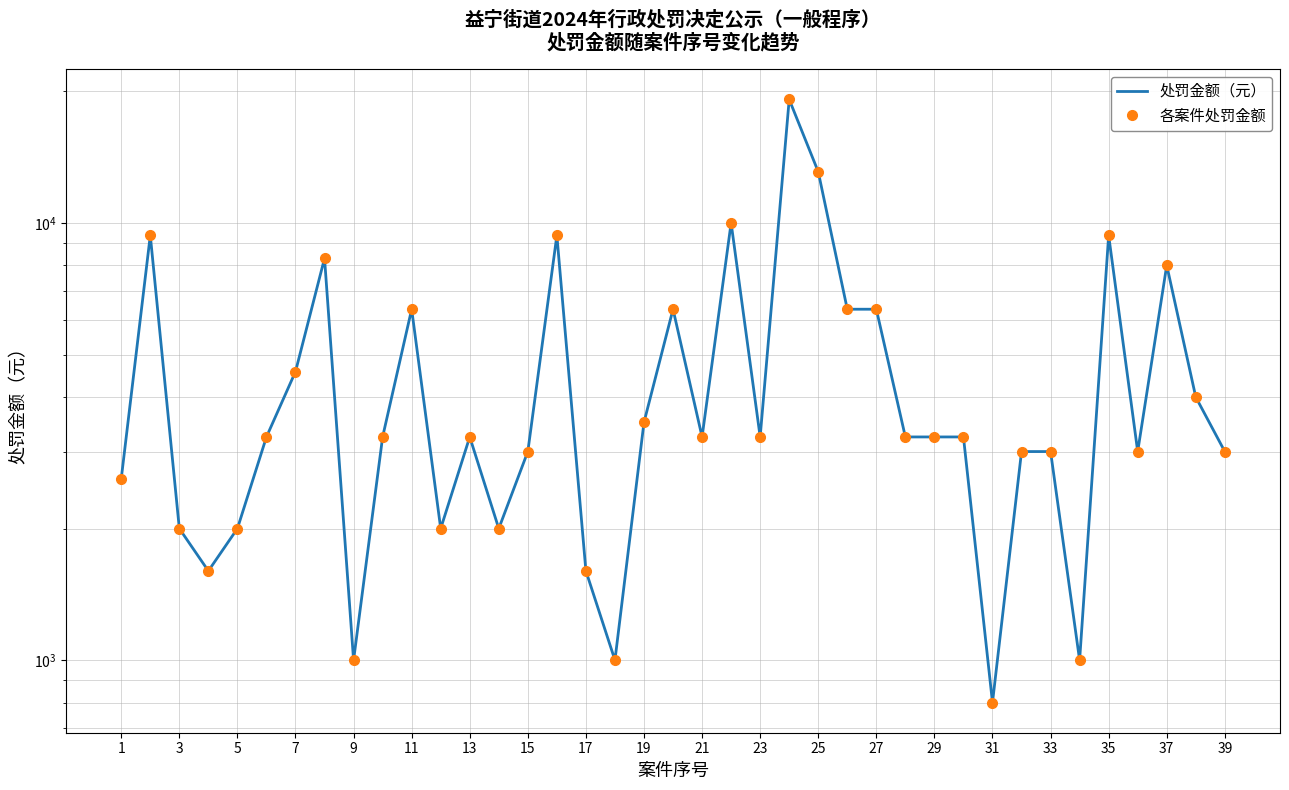

How many lines are shown in the chart?

2